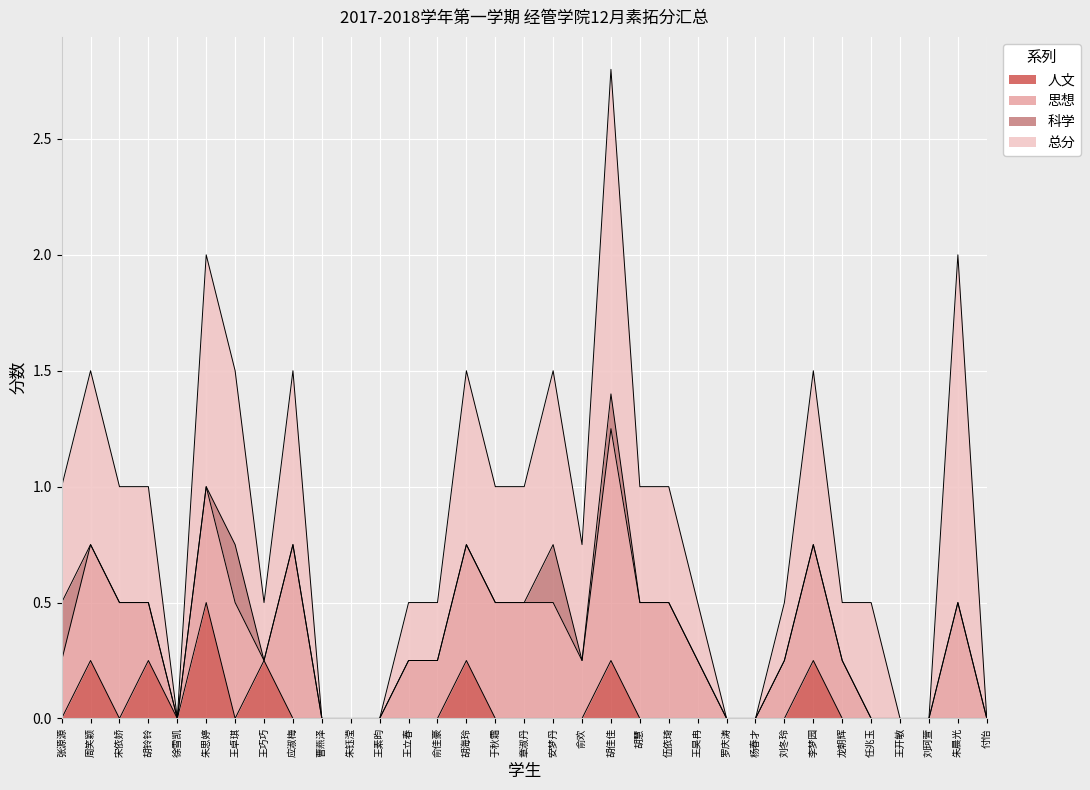

What is the difference between the maximum and minimum values in the 人文 series?

0.5